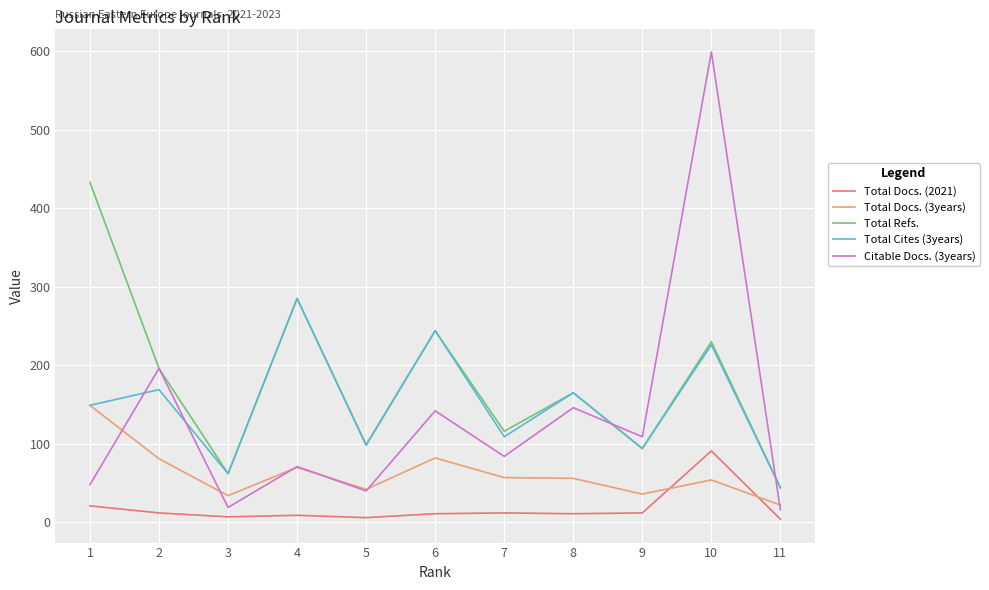

The value of Total Cites (3years) at 5 is 98. True or false?

True